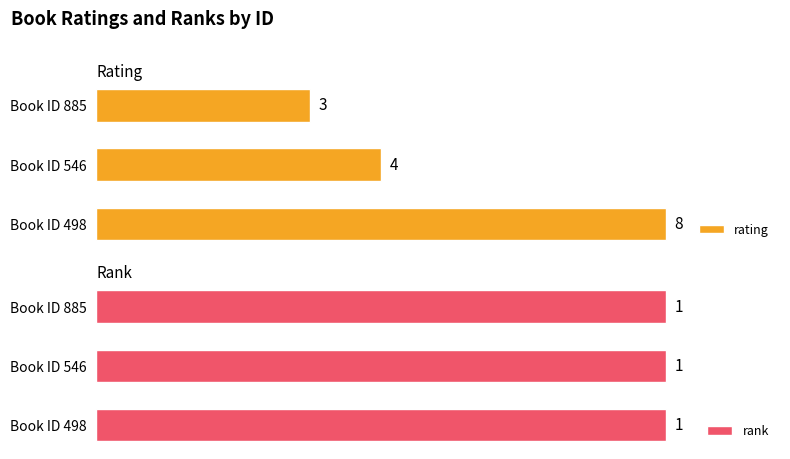

Which series has the largest total across all categories?

rating